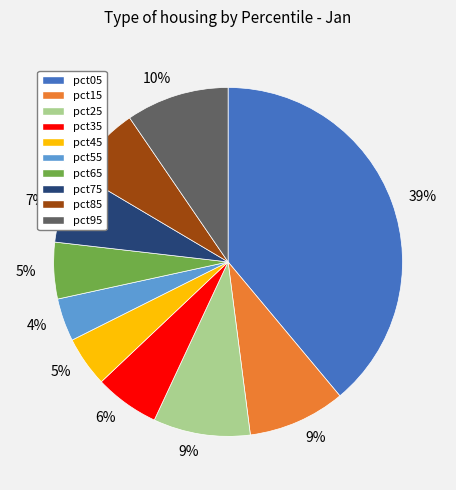

To the nearest percent, what is the average slice percentage?

10%